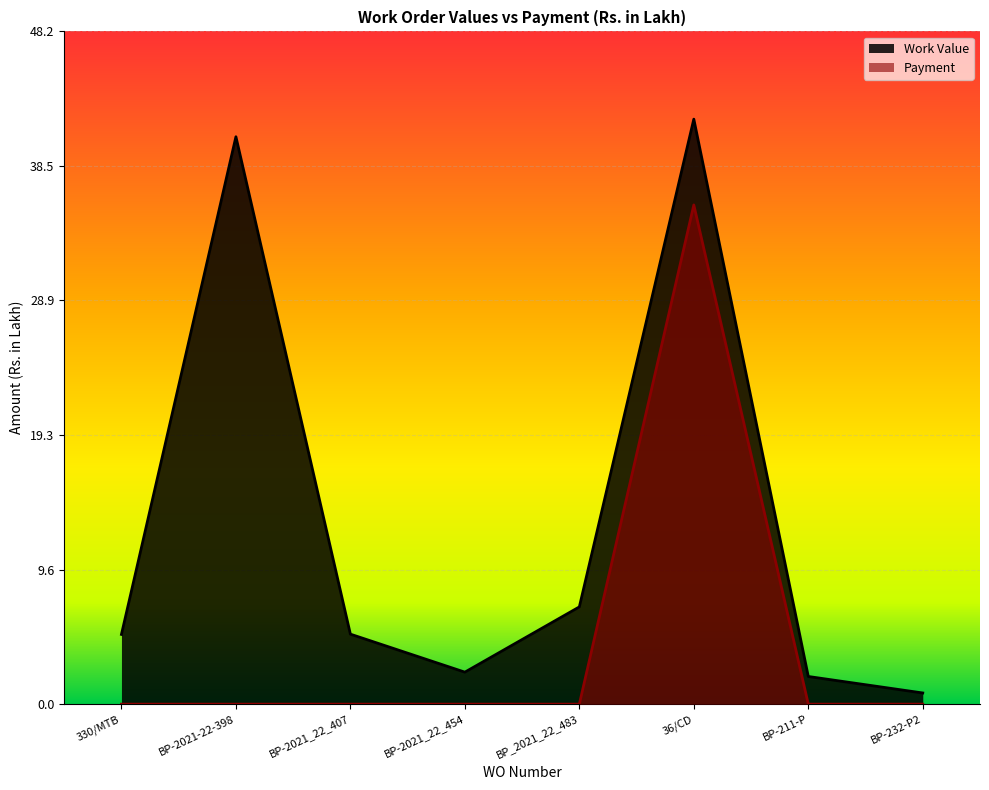

Which series has the widest spread of values?

Work Value